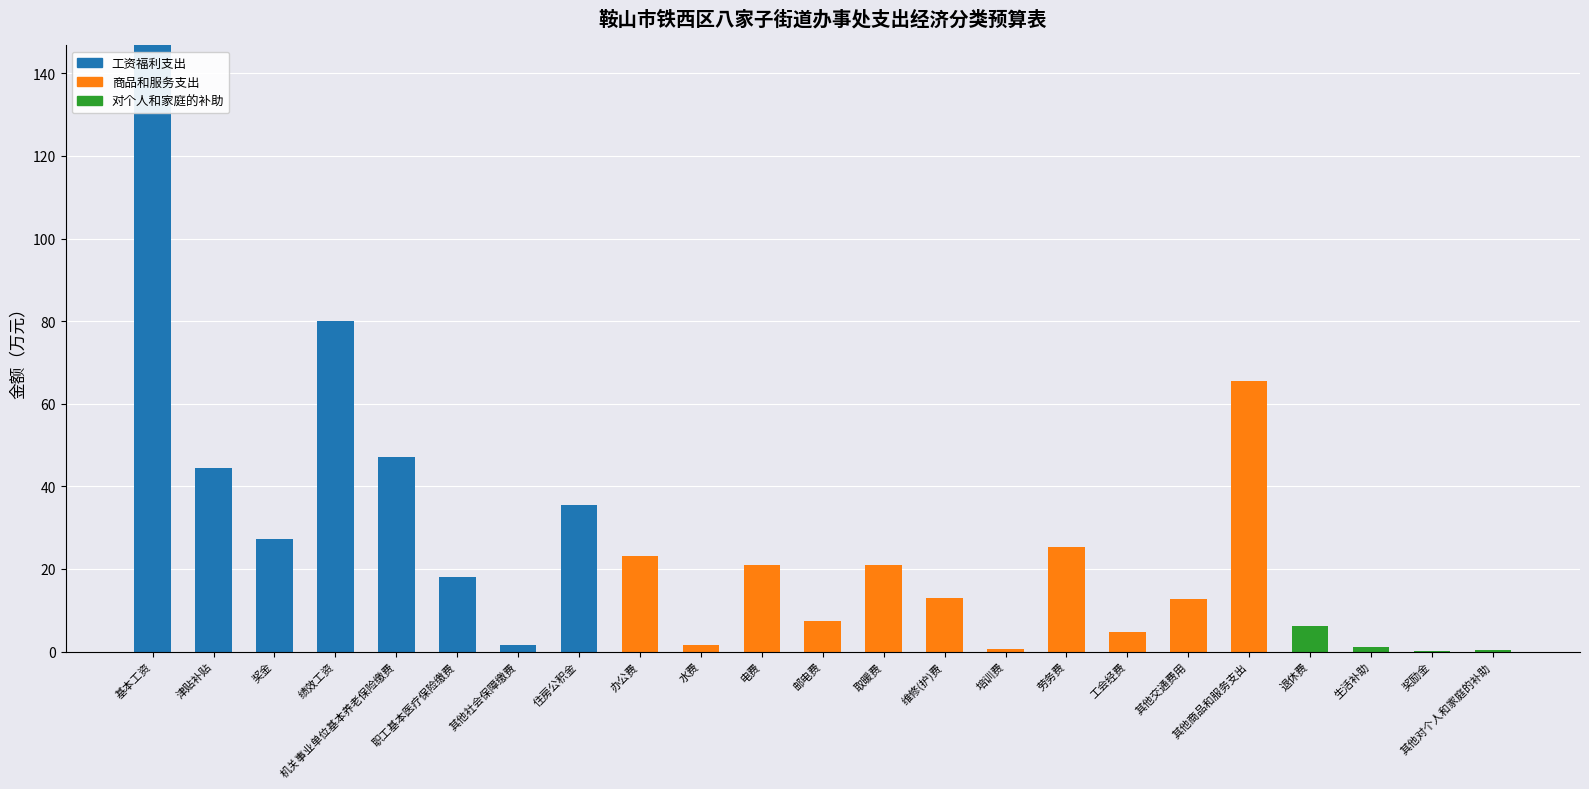

What are all the series names shown in the legend?

工资福利支出, 商品和服务支出, 对个人和家庭的补助